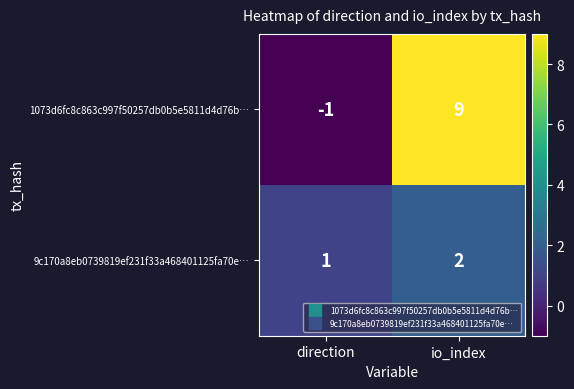

What is the smallest value displayed?

-1